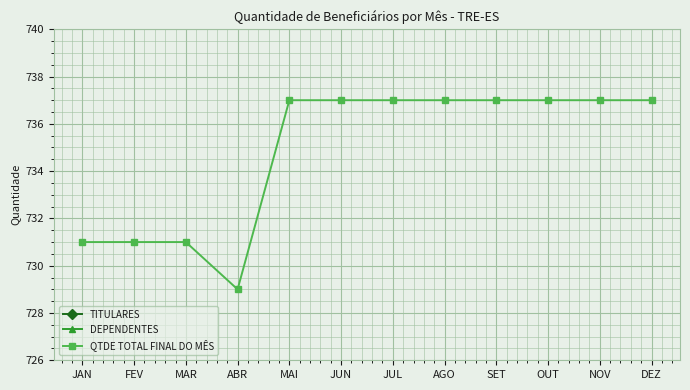

Which series has the largest total across all categories?

QTDE TOTAL FINAL DO MÊS